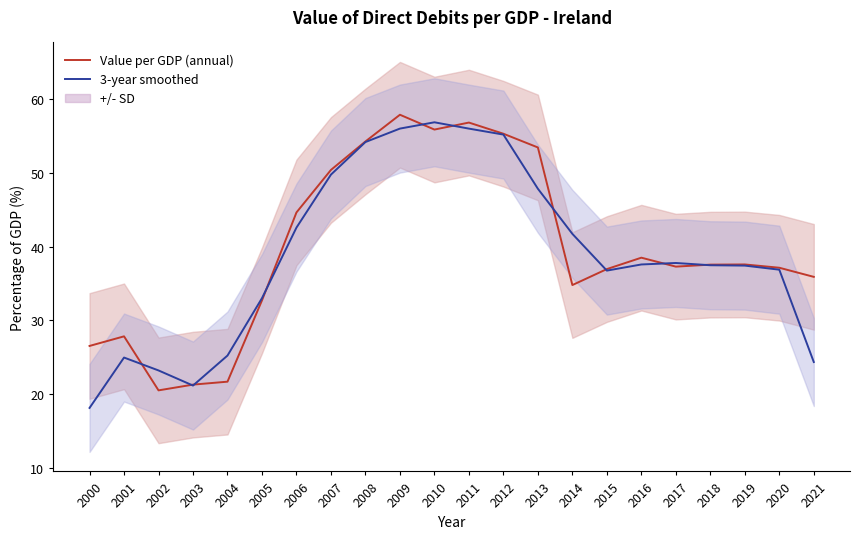

Rank the series at 2000 from highest to lowest value.

Value per GDP (annual), 3-year smoothed